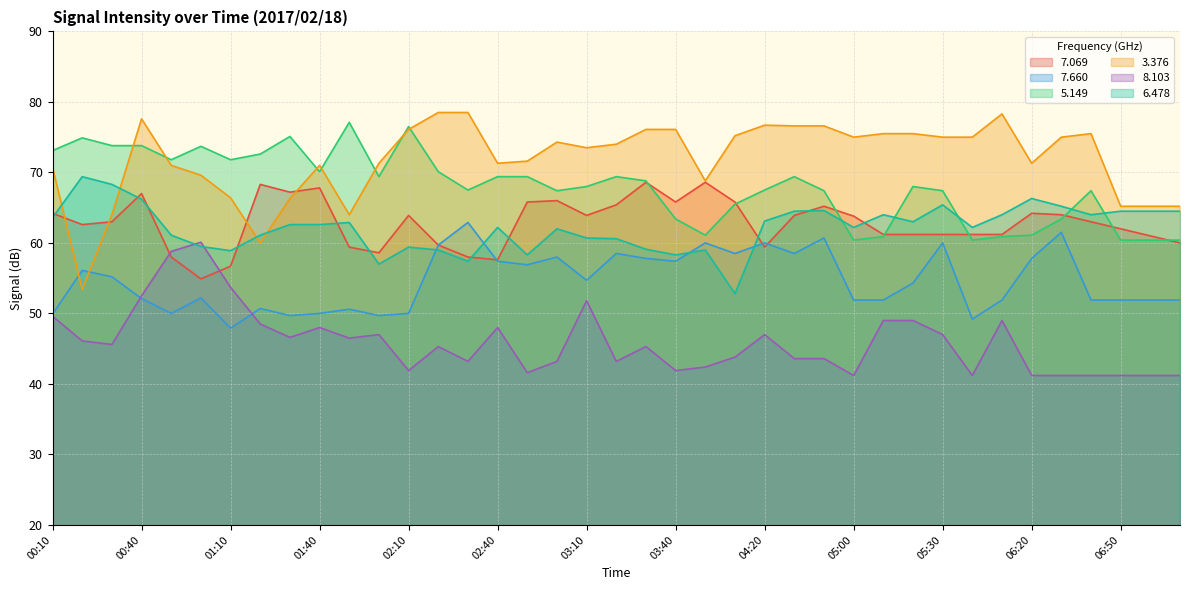

Read the   3.376 value at 01:10.

66.4